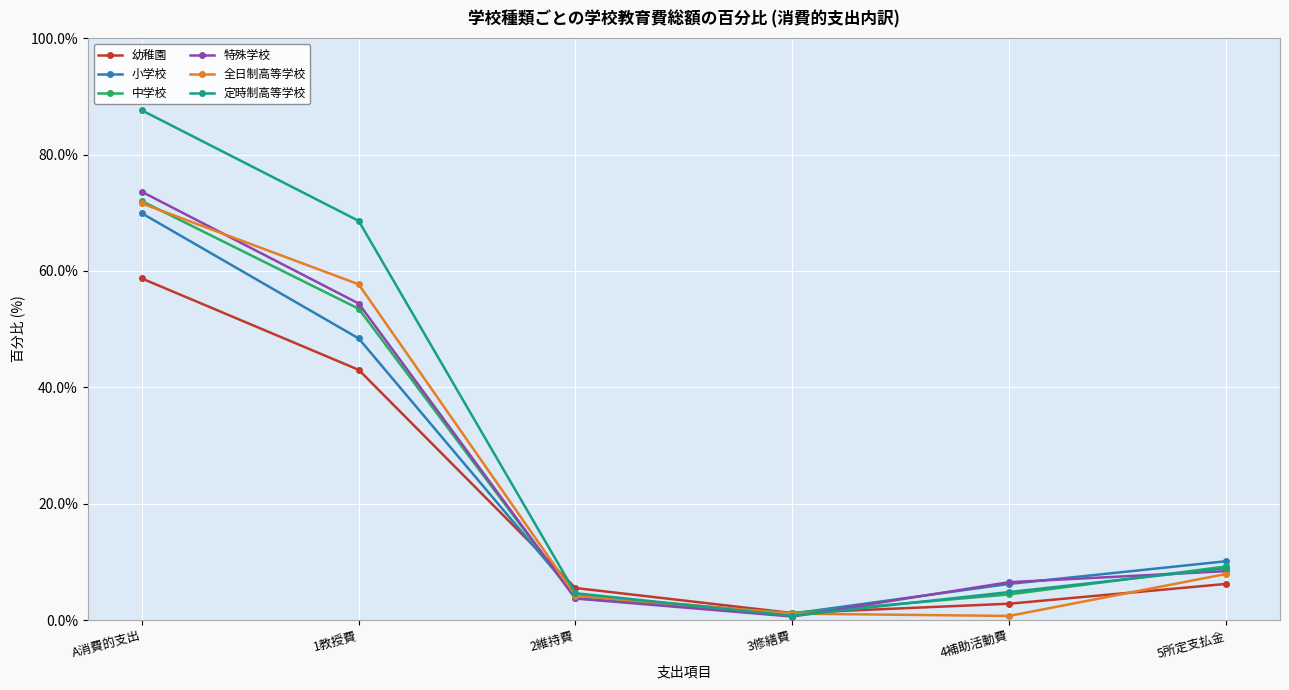

At which category is the sum across all series the highest?

A消費的支出